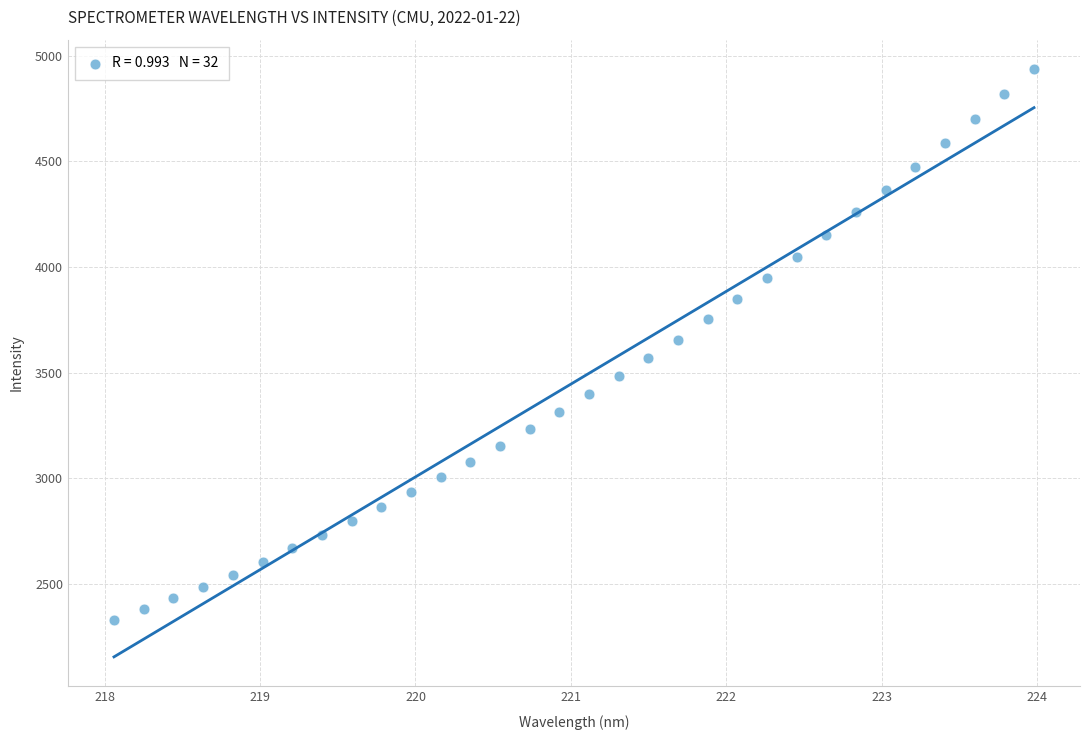

What is the range of X values (max minus min)?

5.9